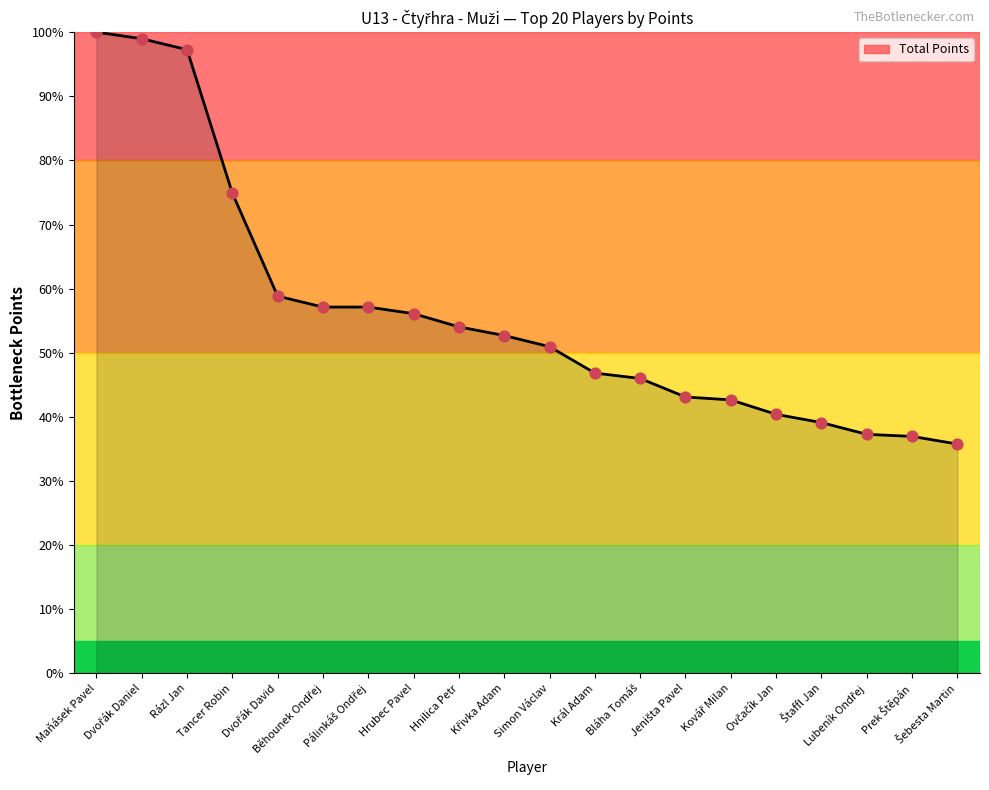

What is the smallest value displayed?

35.8